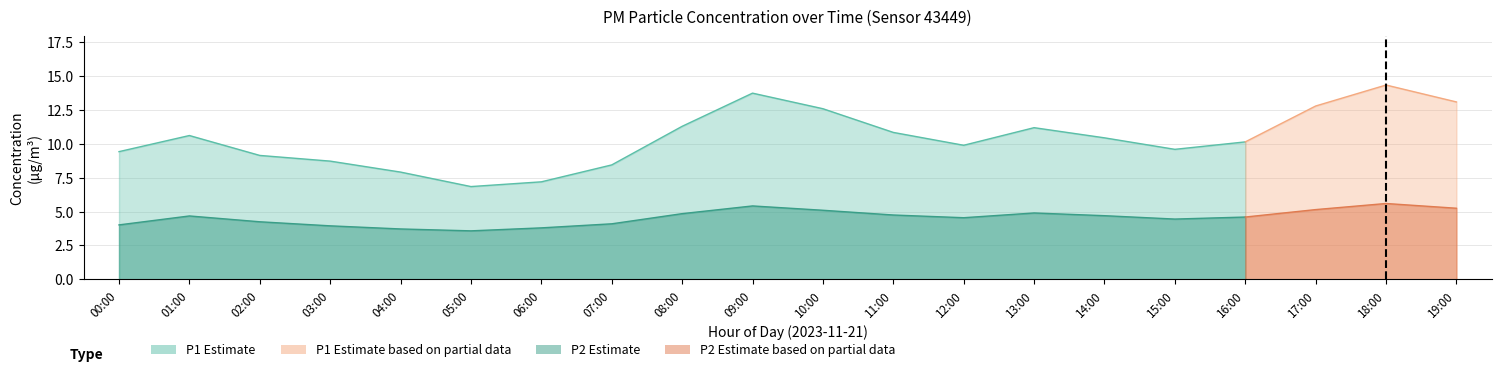

At which category is the sum across all series the highest?

18:00